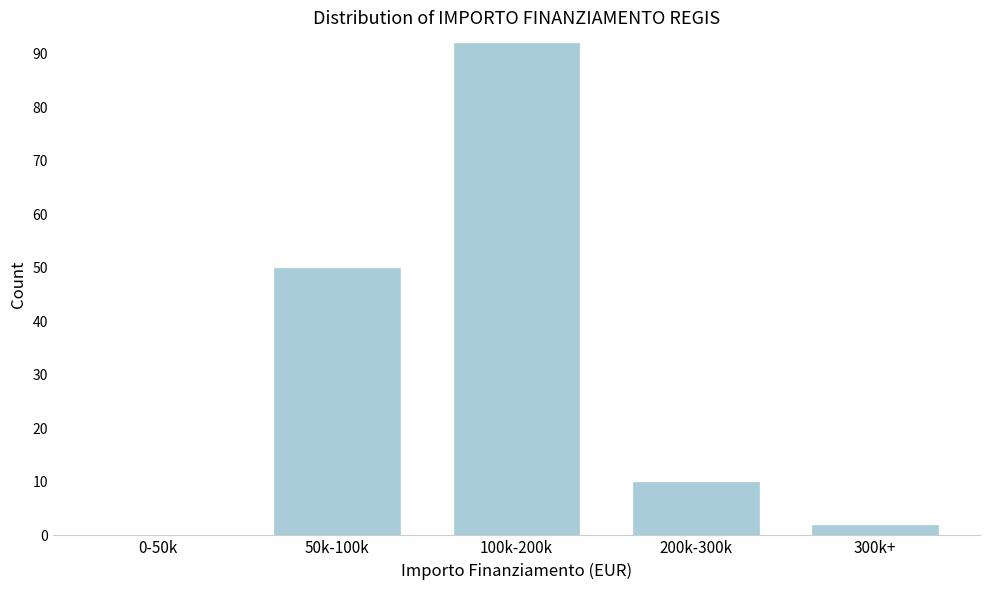

Reading left to right, extract all data points from this chart.

0-50k=0	50k-100k=50	100k-200k=92	200k-300k=10	300k+=2